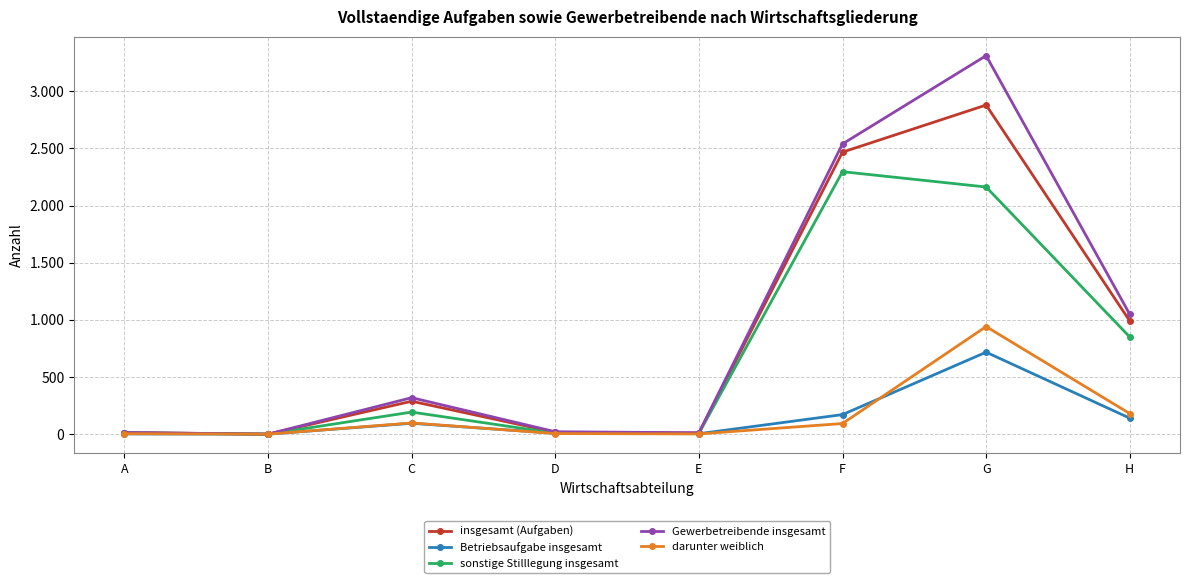

True or false: darunter weiblich and insgesamt (Aufgaben) cross at least once.

False